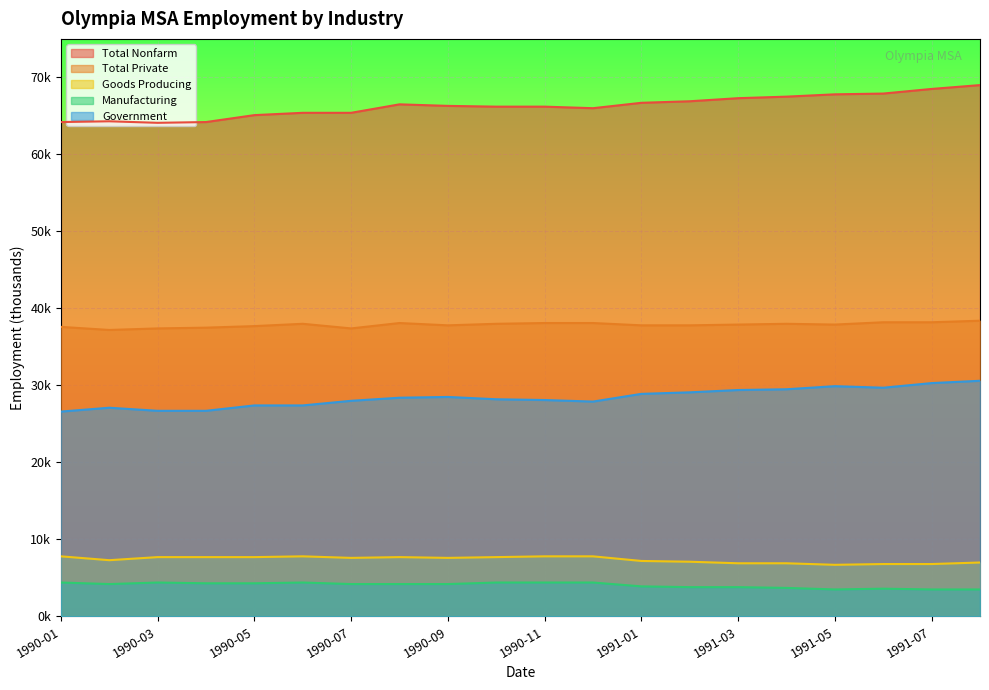

What are all the series names shown in the legend?

Total Nonfarm, Total Private, Goods Producing, Manufacturing, Government